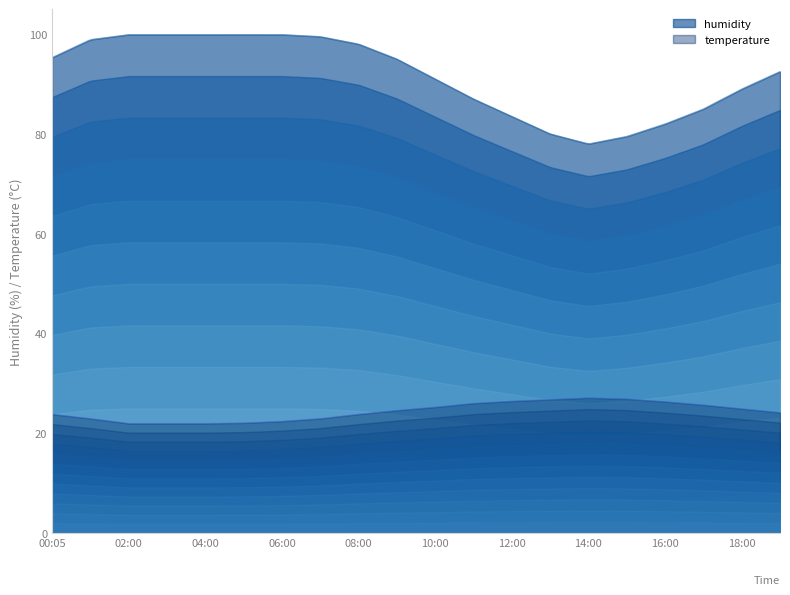

True or false: temperature and humidity cross at least once.

False